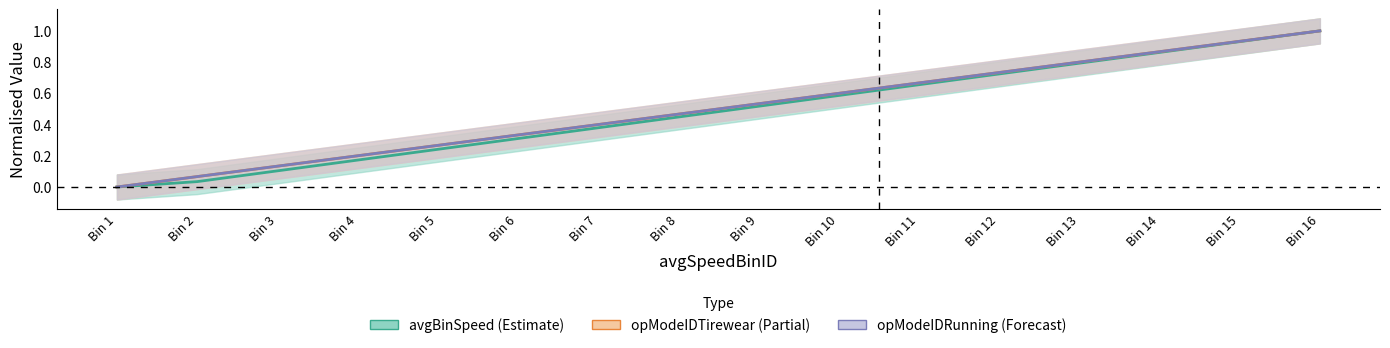

Which category has the lowest value in the avgBinSpeed (Estimate) series?

Bin 1